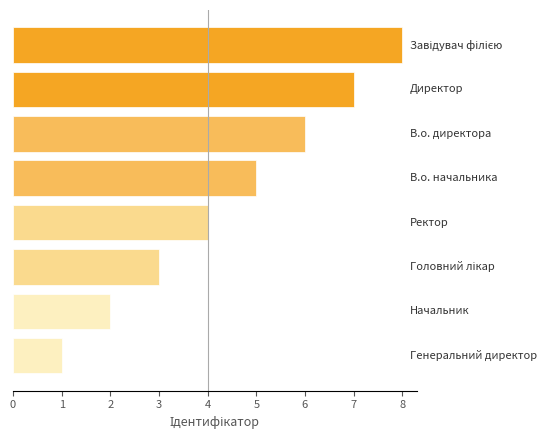

Count the number of data series in this chart.

1